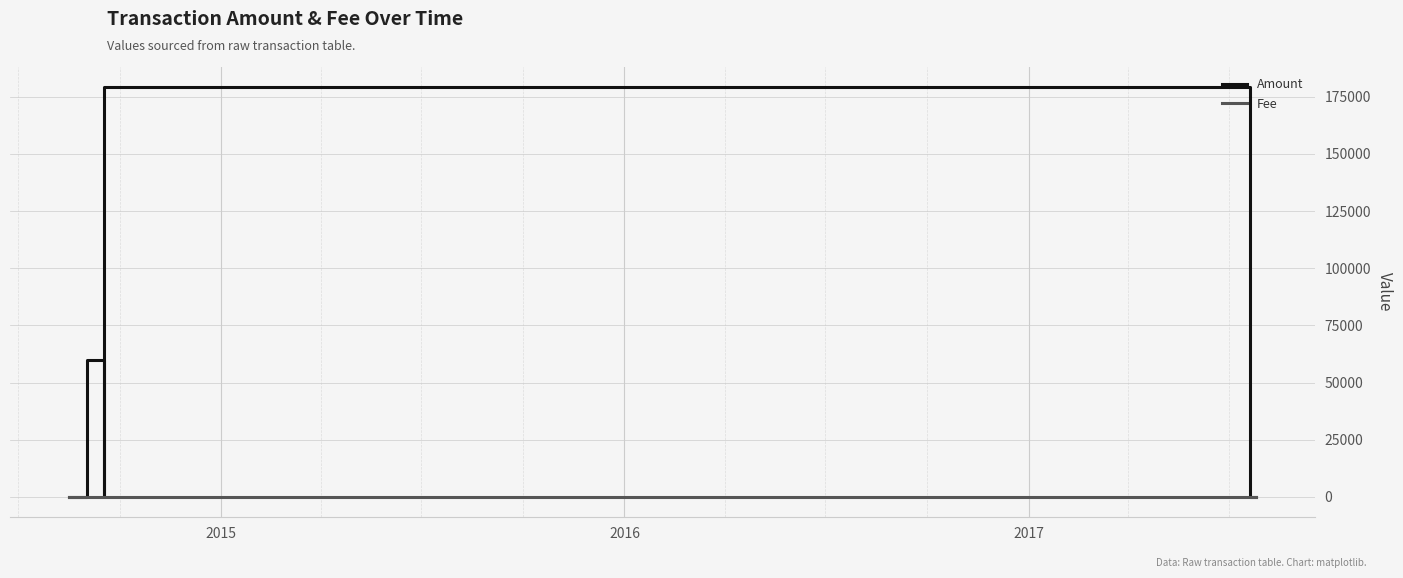

List the series in order of their peak value, highest first.

Amount, Fee